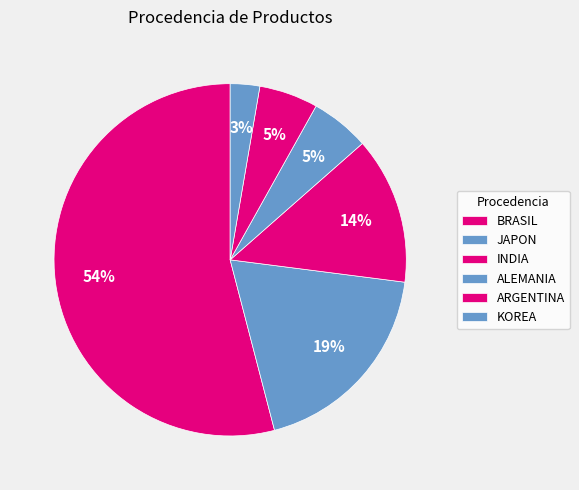

Does BRASIL represent more than half of the total?

Yes